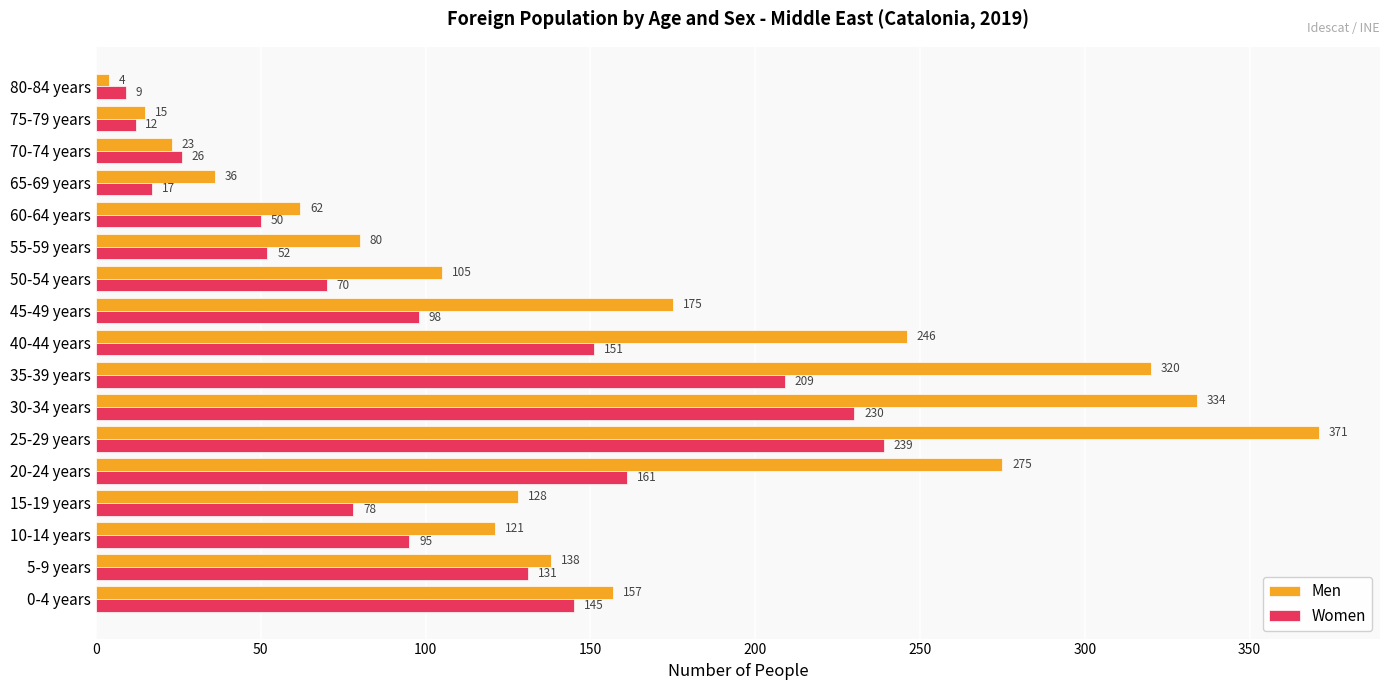

What is the difference between the highest and lowest values at 15-19 years?

50